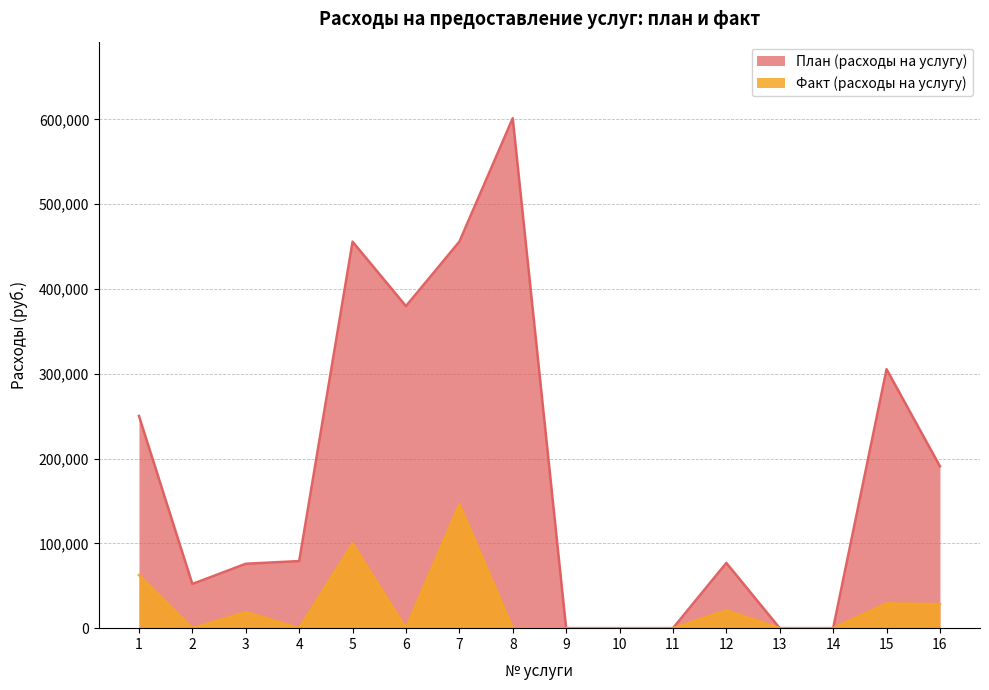

What is the sum of all Факт (расходы на услугу) values?

406018.1